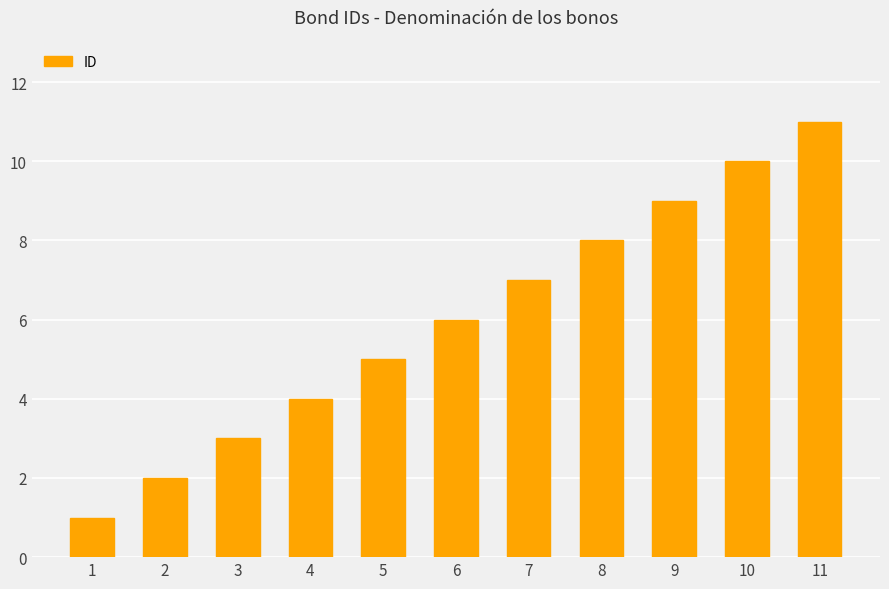

Count the values in the range 3 to 9.

7